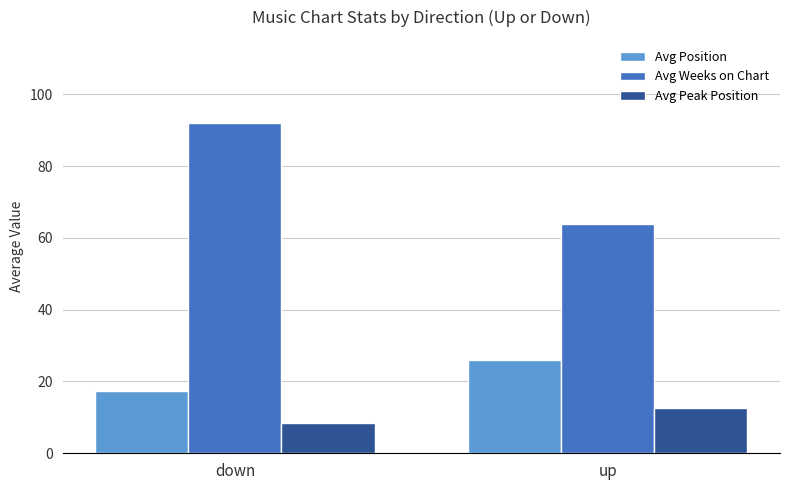

What is the average value of the Avg Position series?

21.7